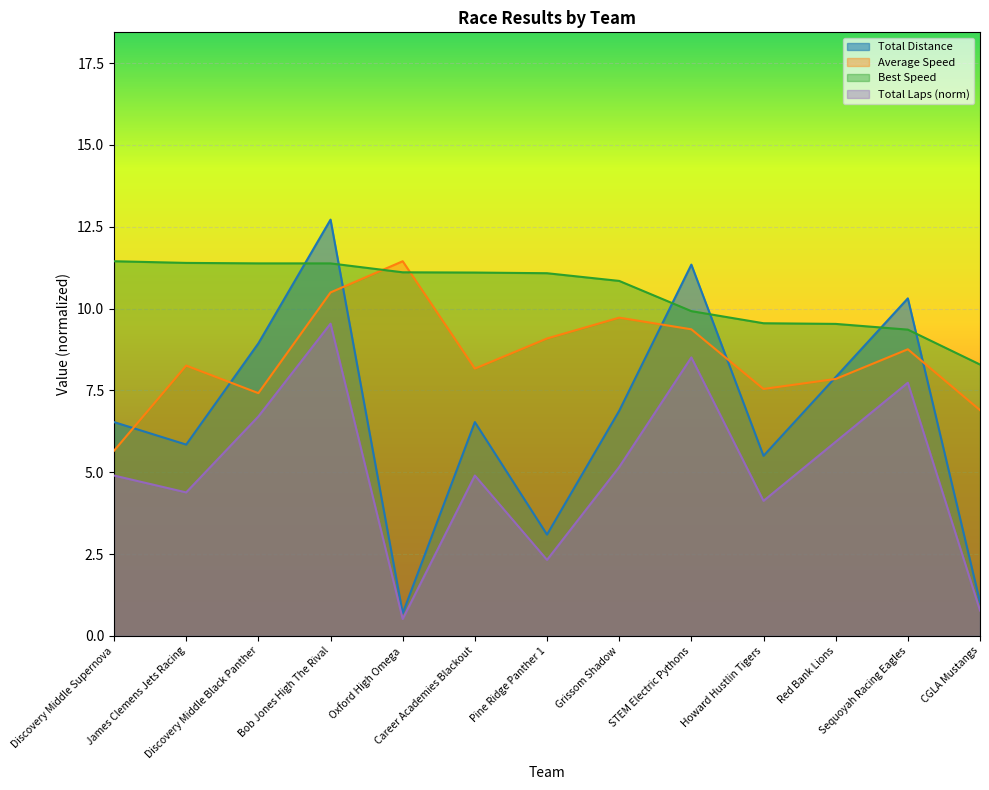

What is the greatest value displayed?

12.7